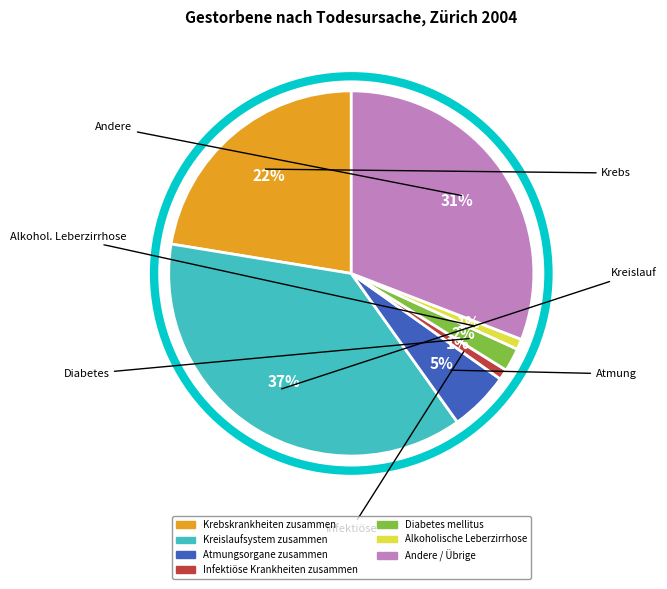

To the nearest percent, what percentage of the pie is Andere / Übrige?

31%